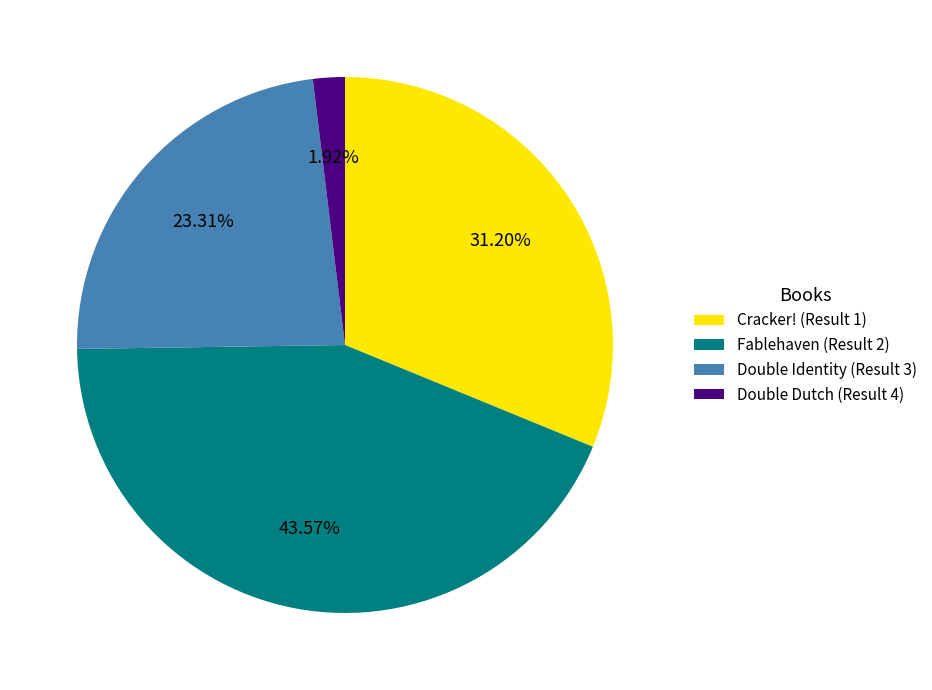

To the nearest percent, what portion does Cracker! (Result 1) represent?

31%